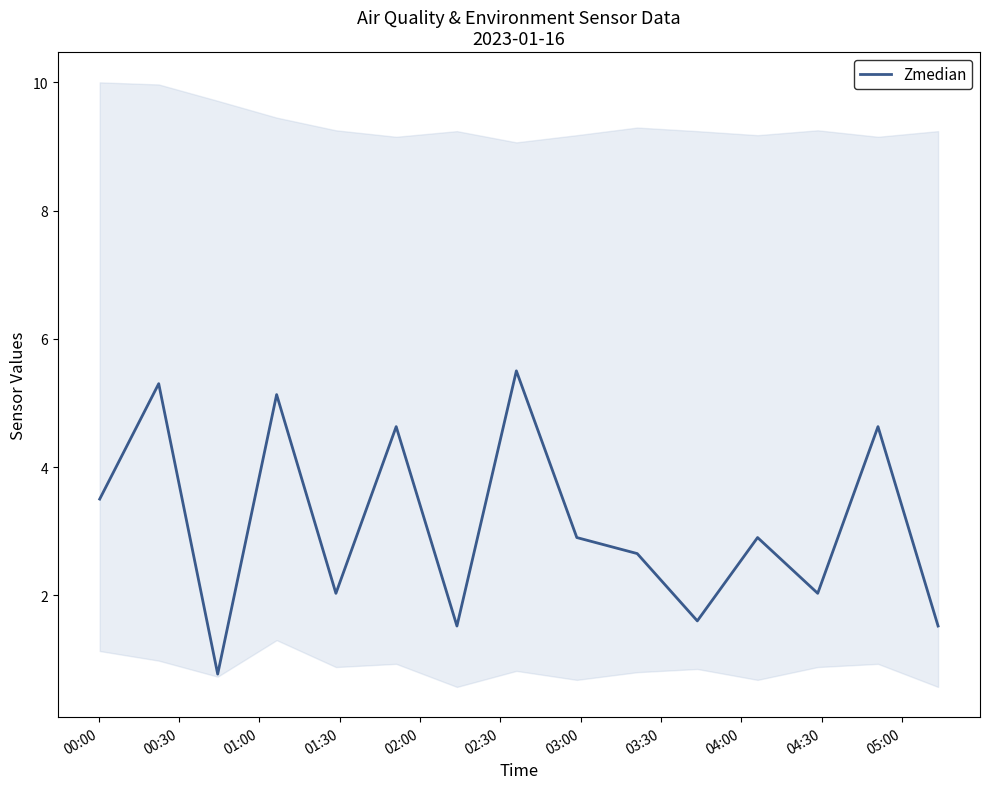

How many distinct data groups are displayed?

1